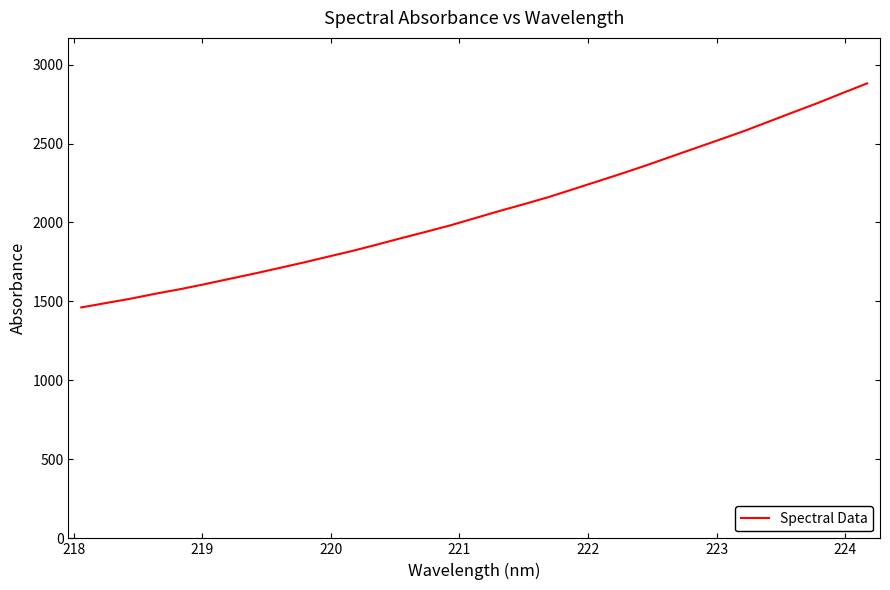

Reading left to right, list all the values displayed in this chart.

1462.2	1490.0	1517.4	1548.5	1577.2	1608.7	1642.1	1675.2	1709.9	1745.1	1782.1	1818.9	1858.7	1900.2	1940.1	1981.1	2026.7	2071.9	2115.4	2160.1	2209.8	2259.8	2310.0	2362.0	2416.7	2471.0	2525.1	2580.1	2639.5	2698.8	2757.4	2819.9	2880.8